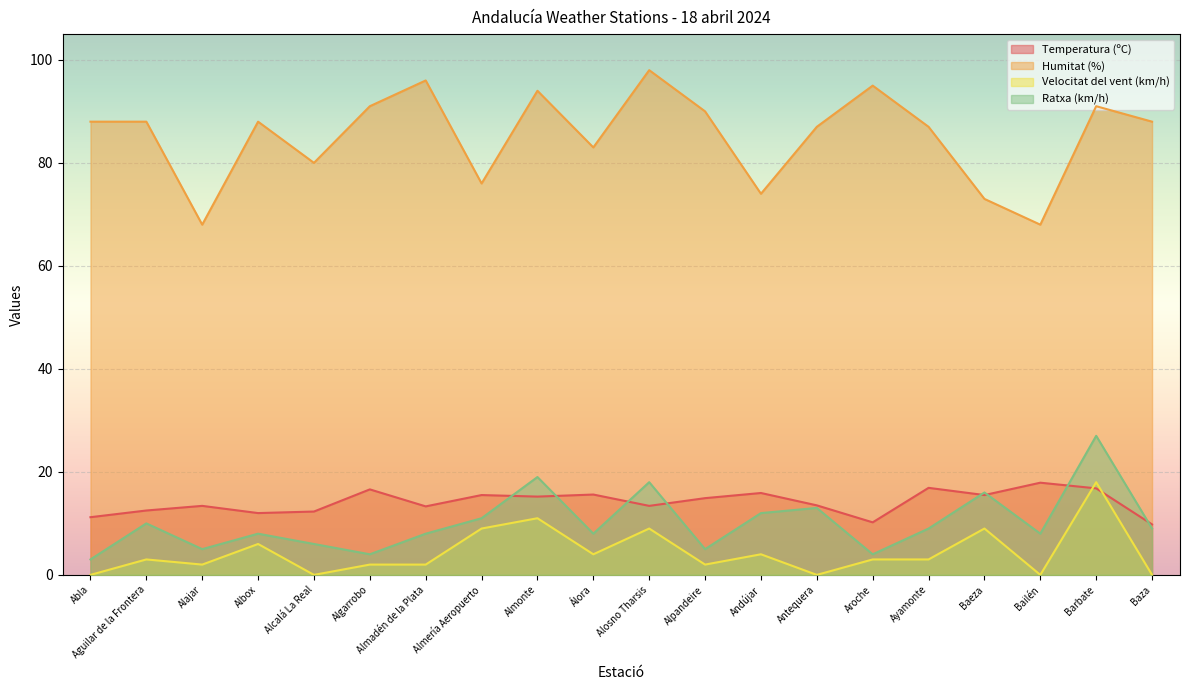

Does the chart display data point markers on the line(s)?

No